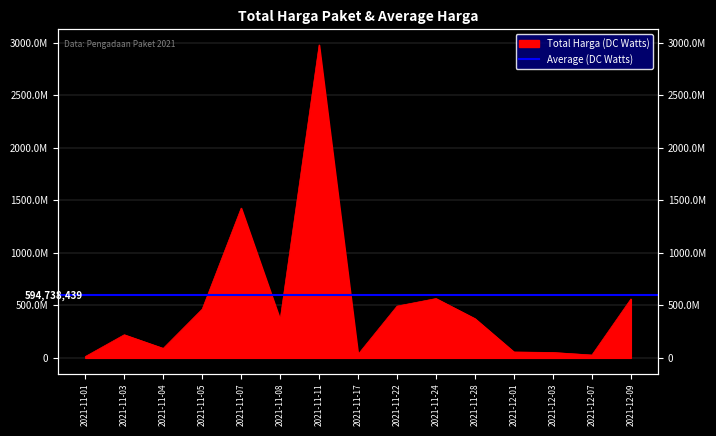

At which label is the value closest to 1496075370?

2021-11-07